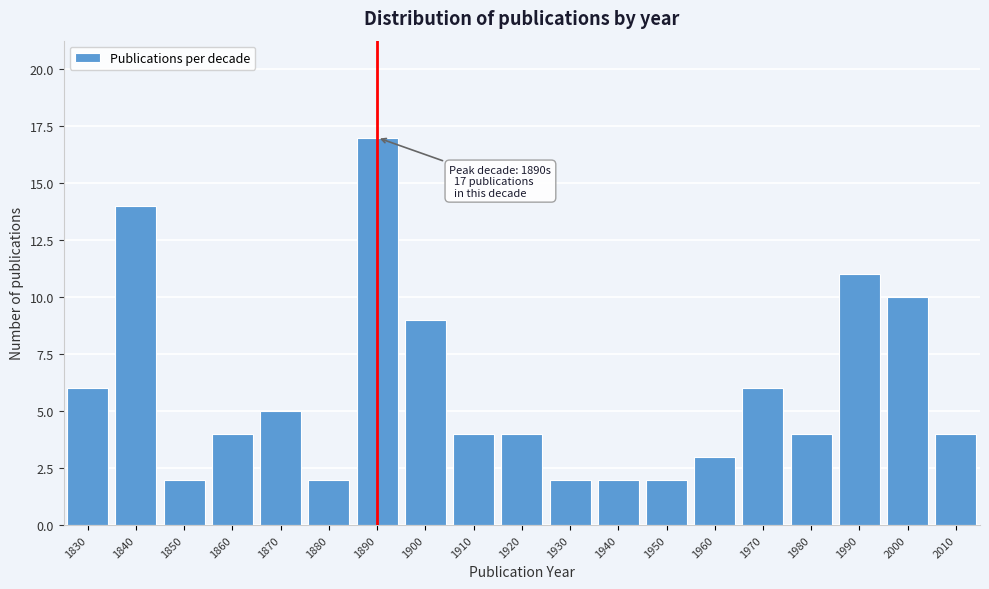

Reading left to right, transcribe all the data shown in this chart.

1830=6	1840=14	1850=2	1860=4	1870=5	1880=2	1890=17	1900=9	1910=4	1920=4	1930=2	1940=2	1950=2	1960=3	1970=6	1980=4	1990=11	2000=10	2010=4